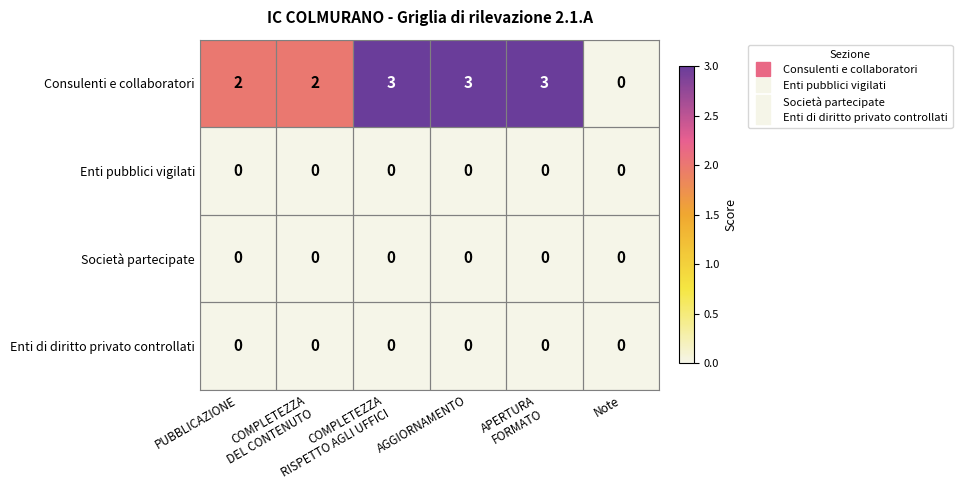

What is the greatest value displayed?

3